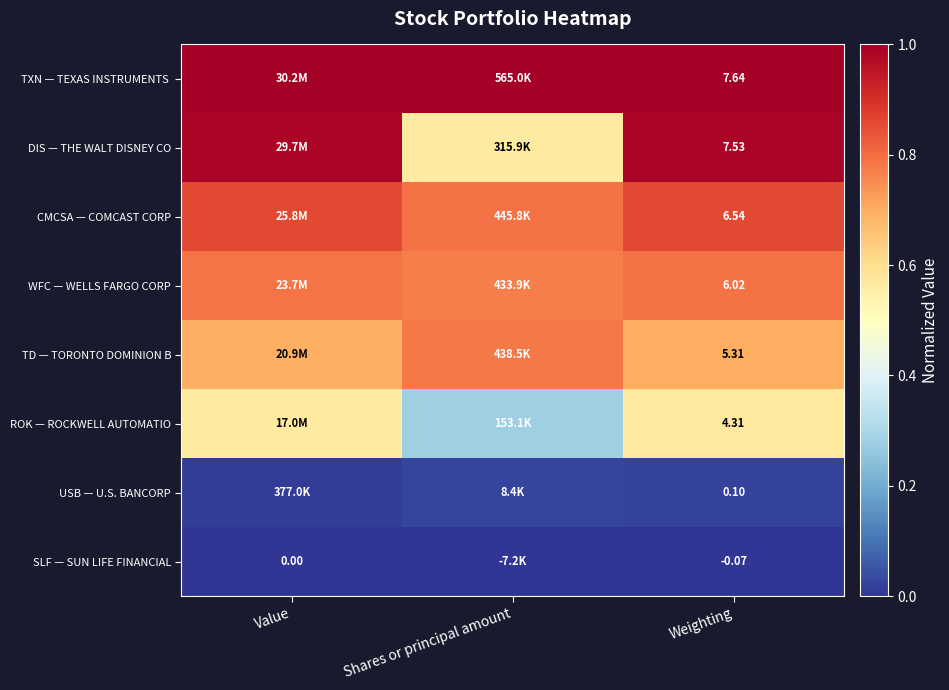

The WFC — WELLS FARGO CORP series shows 0.8 at Shares or principal amount. True or false?

True